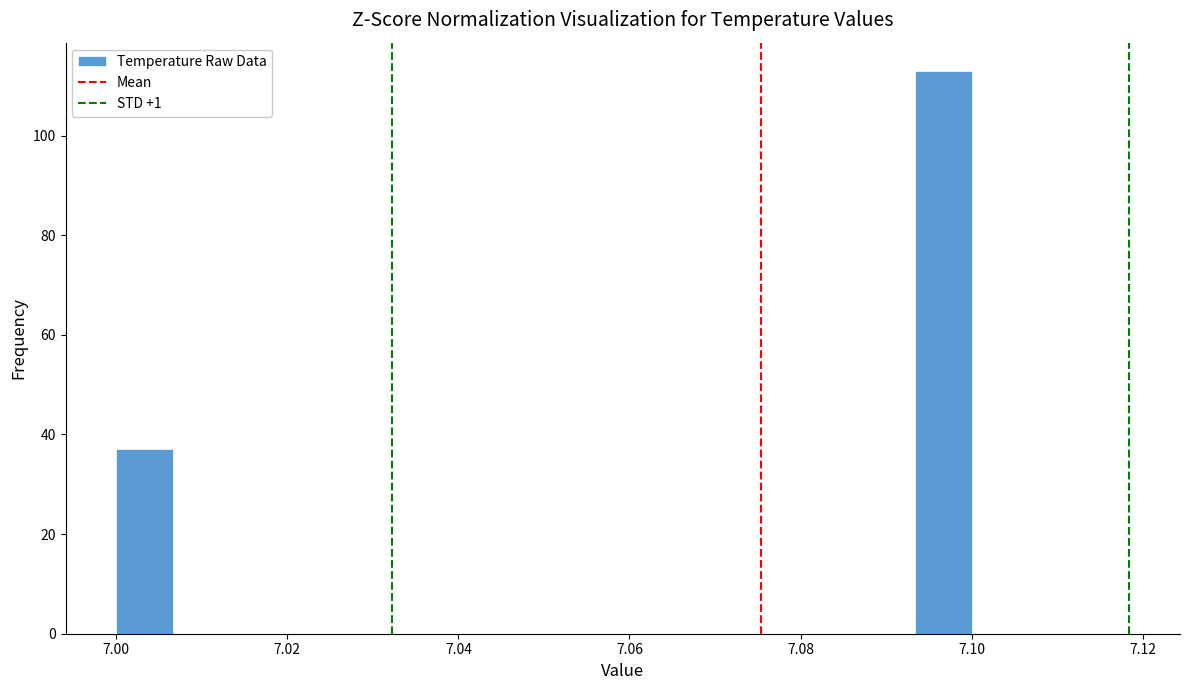

Read against the x-axis, roughly where is the centre of the tallest bar?

7.096